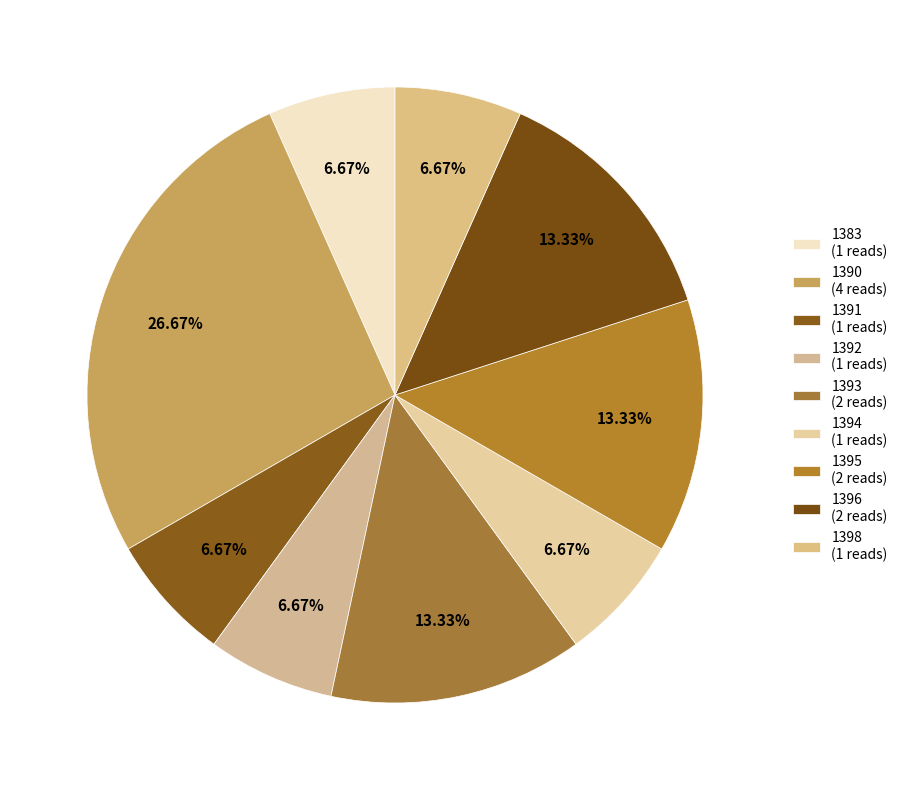

To the nearest percent, what percentage of the pie is 1393?

13%